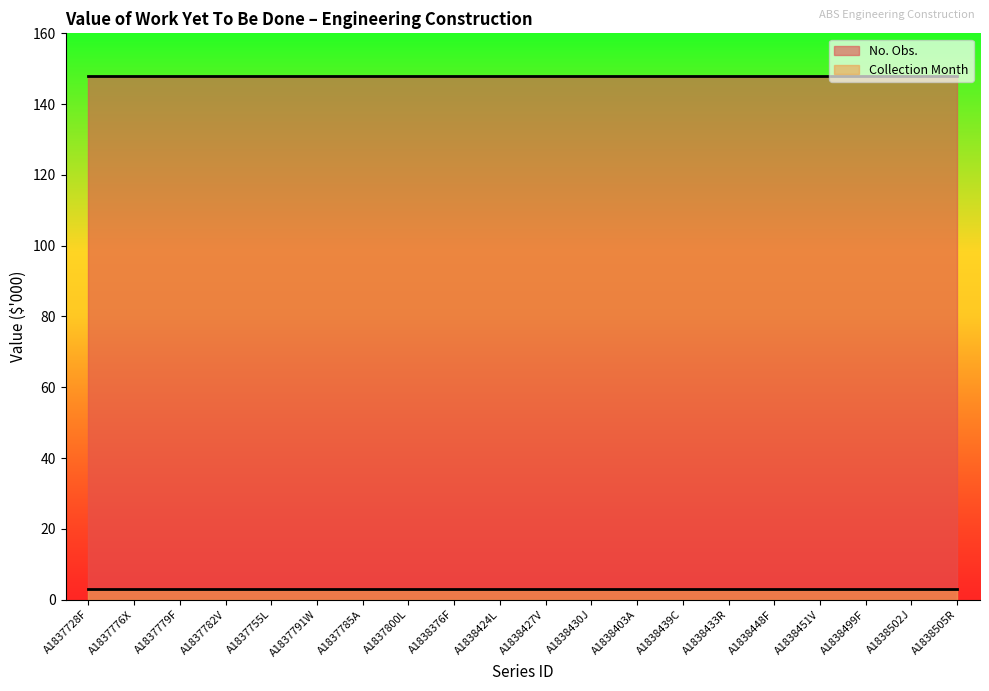

True or false: Collection Month has a value of 3 at A1838439C.

True